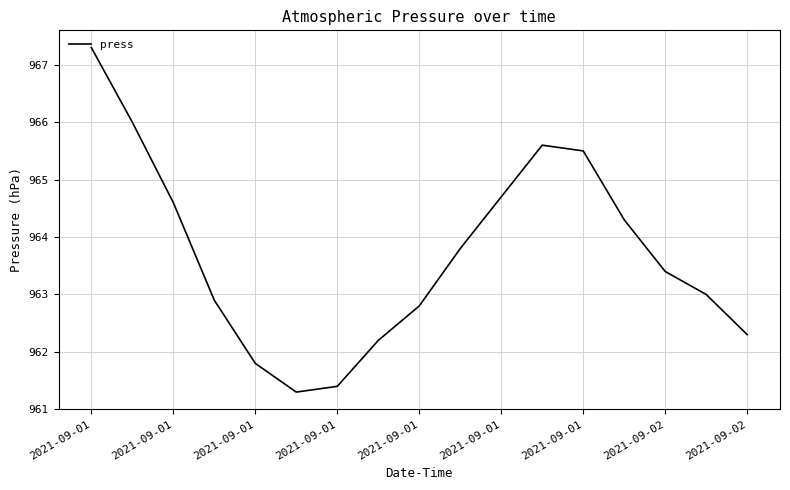

What is the difference between the maximum and minimum values?

6.0